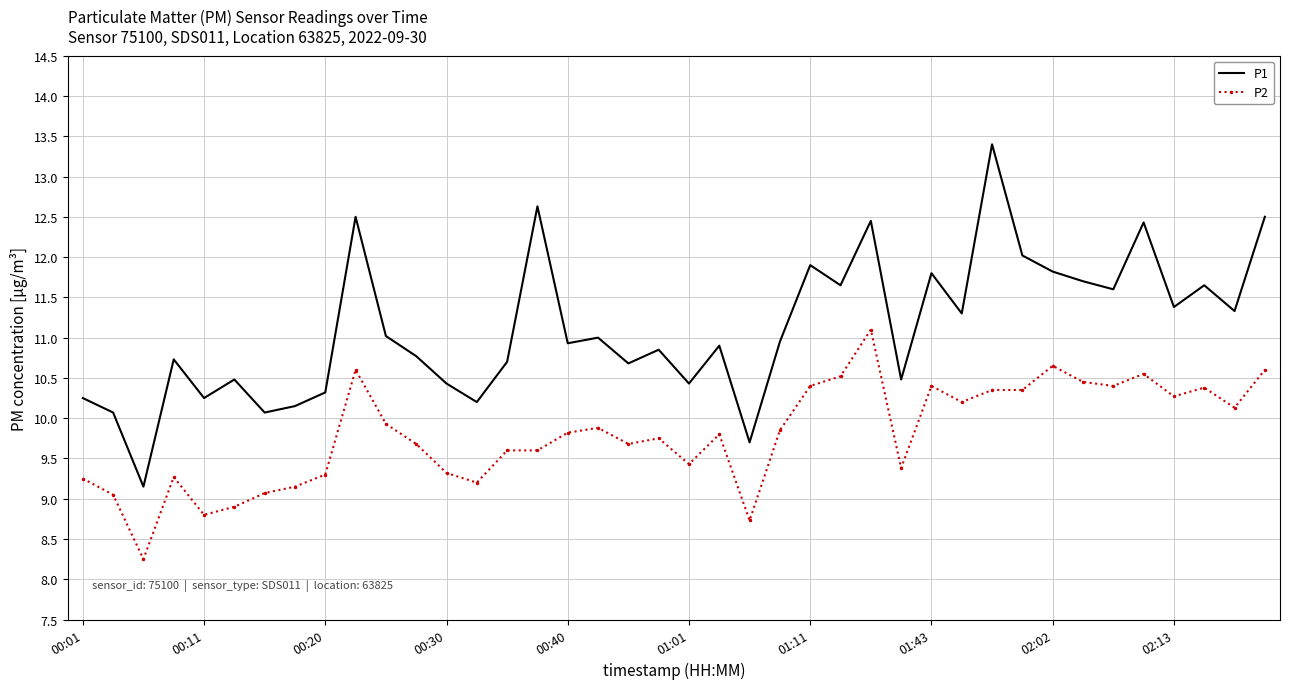

Which series has the largest total across all categories?

P1